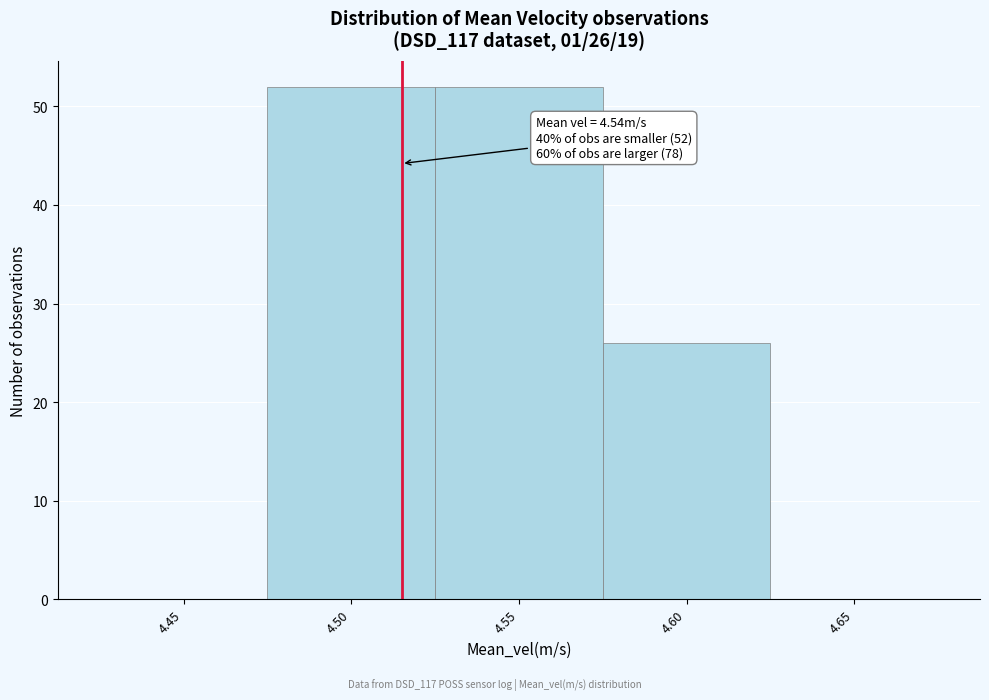

Reading right to left, what are all the values shown in this chart?

4.65=0	4.60=26	4.55=52	4.50=52	4.45=0